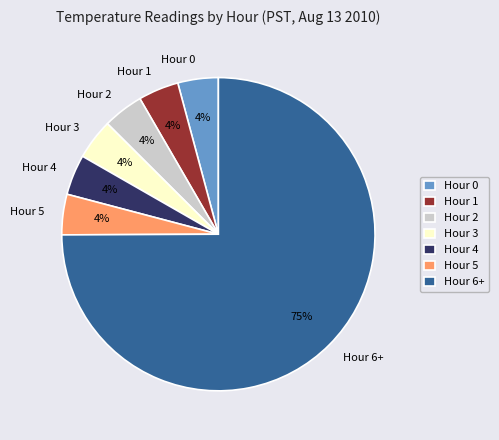

Combined, do Hour 5 and Hour 1 account for over 50%?

No